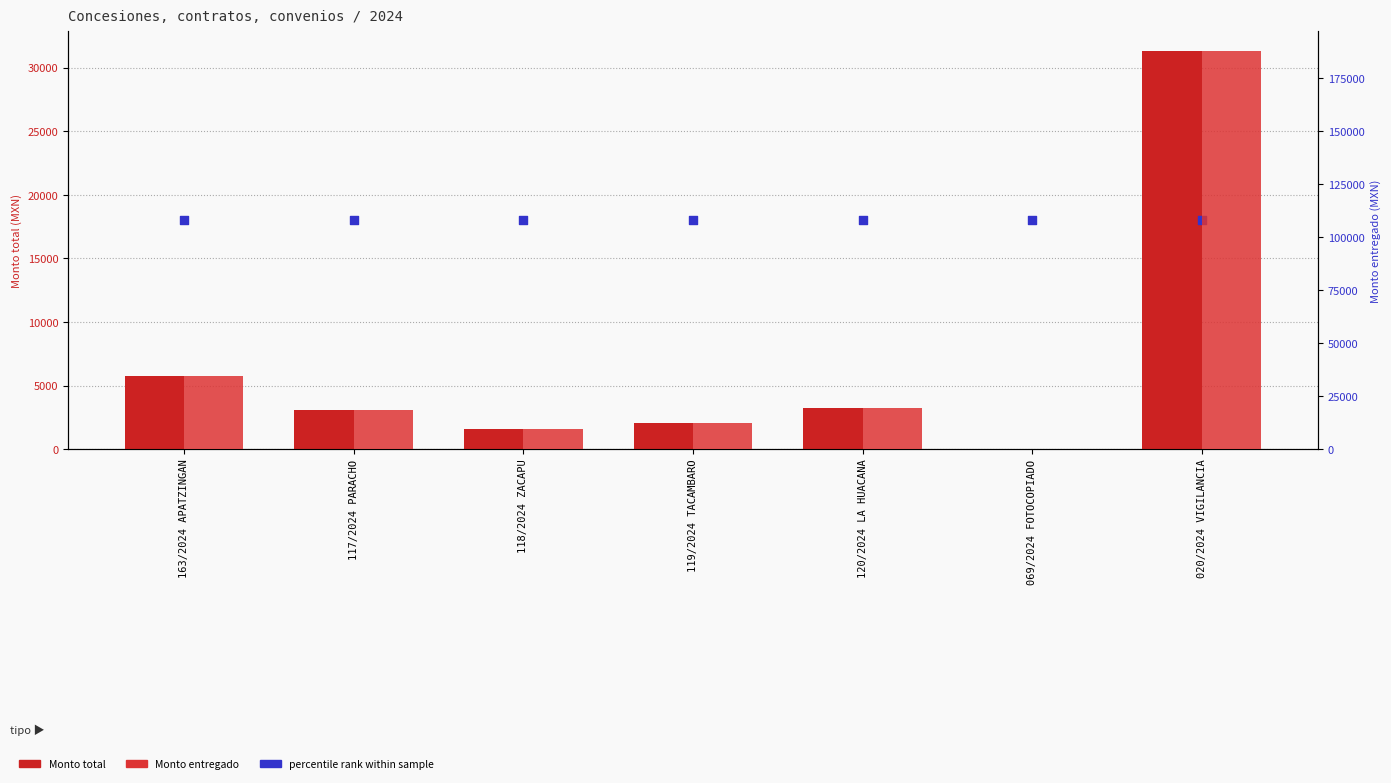

Which series has the largest total across all categories?

Monto entregado